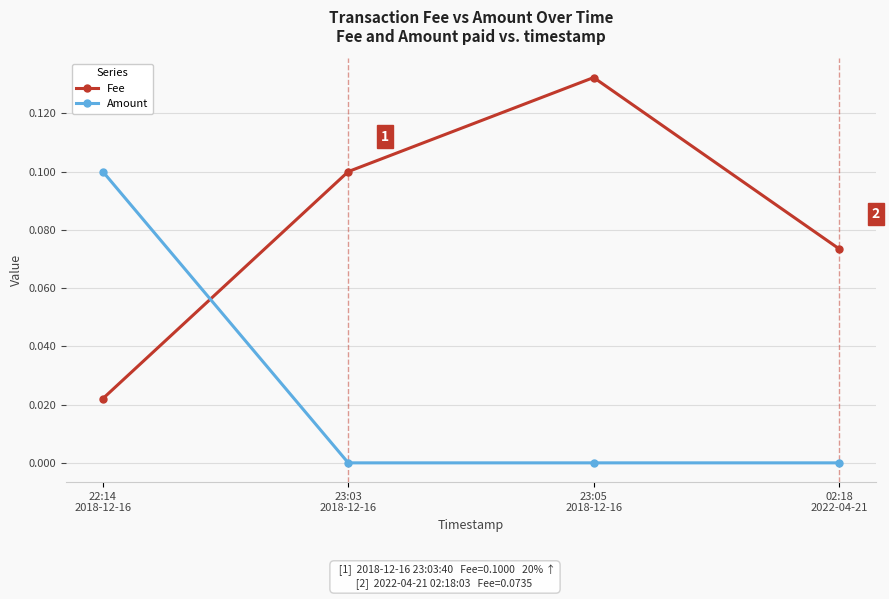

How many times do Fee and Amount cross each other?

1